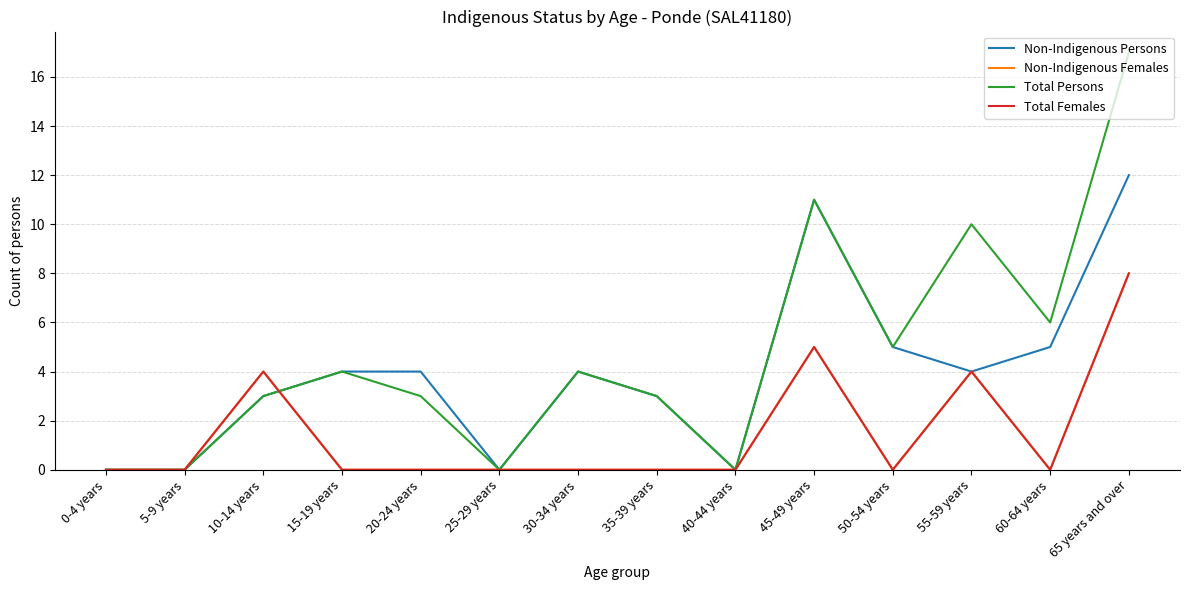

True or false: Non-Indigenous Females has a value of 4 at 55-59 years.

True